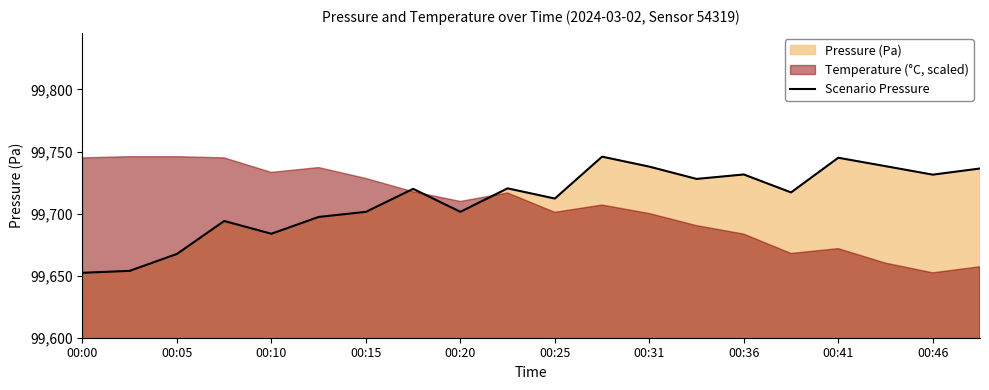

The value of Scenario Pressure at 00:41 is 99745.0. True or false?

True